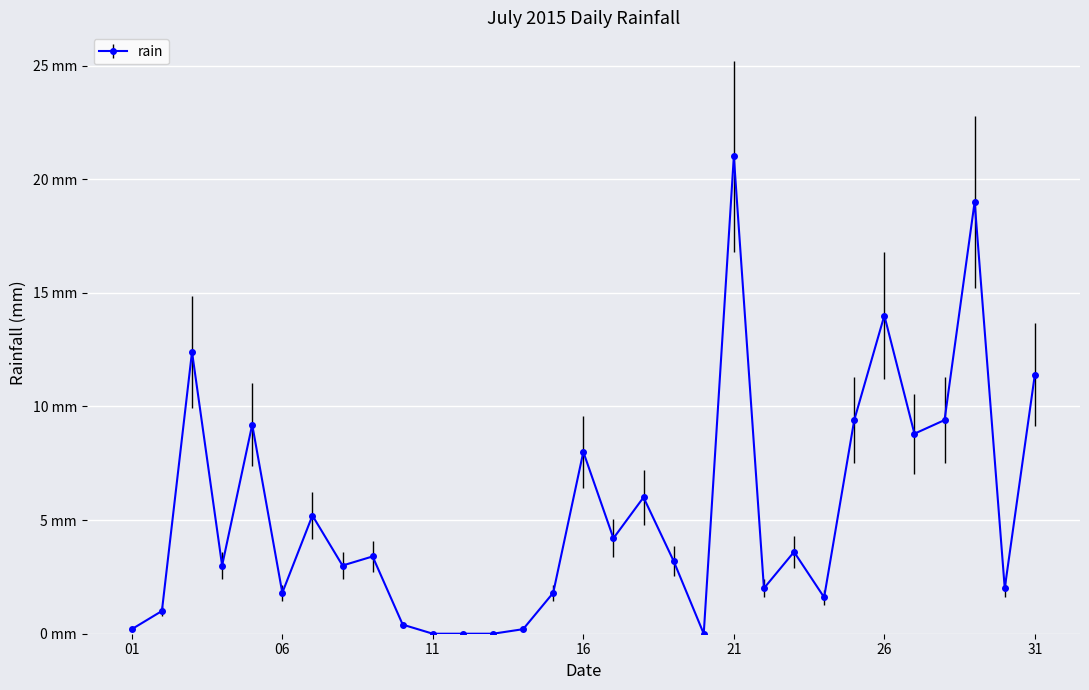

What is the average value?

5.3